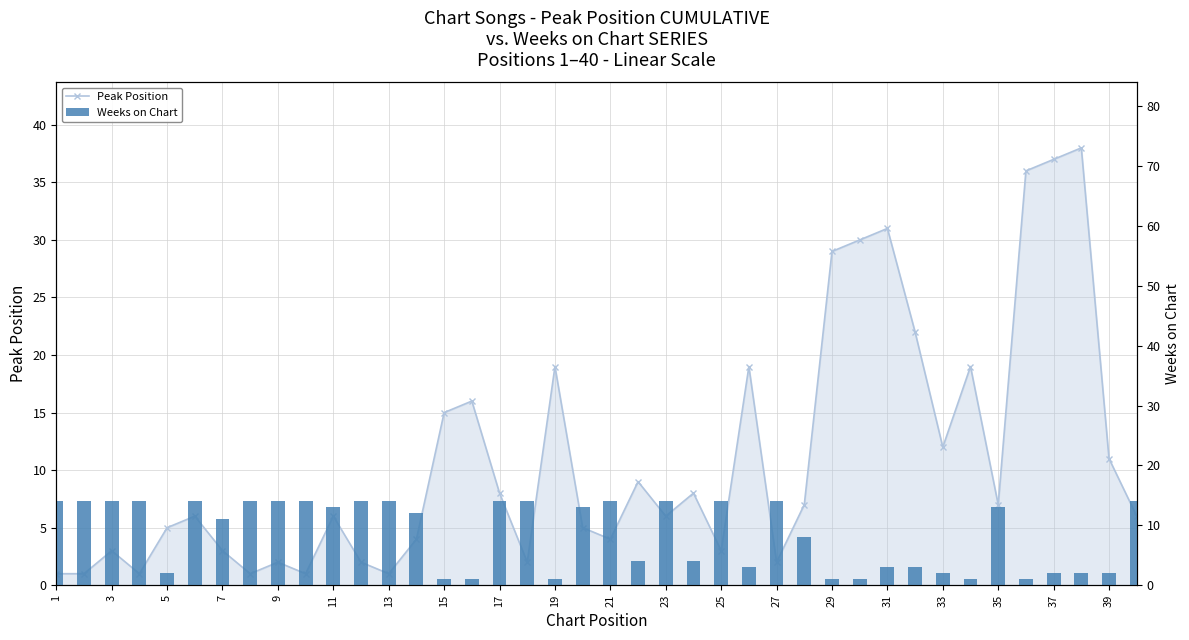

Reading left to right, extract all data points from this chart.

Peak Position: 1	1	3	1	5	6	3	1	2	1	6	2	1	4	15	16	8	2	19	5	4	9	6	8	3	19	2	7	29	30	31	22	12	19	7	36	37	38	11	6
Weeks on Chart: 14	14	14	14	2	14	11	14	14	14	13	14	14	12	1	1	14	14	1	13	14	4	14	4	14	3	14	8	1	1	3	3	2	1	13	1	2	2	2	14